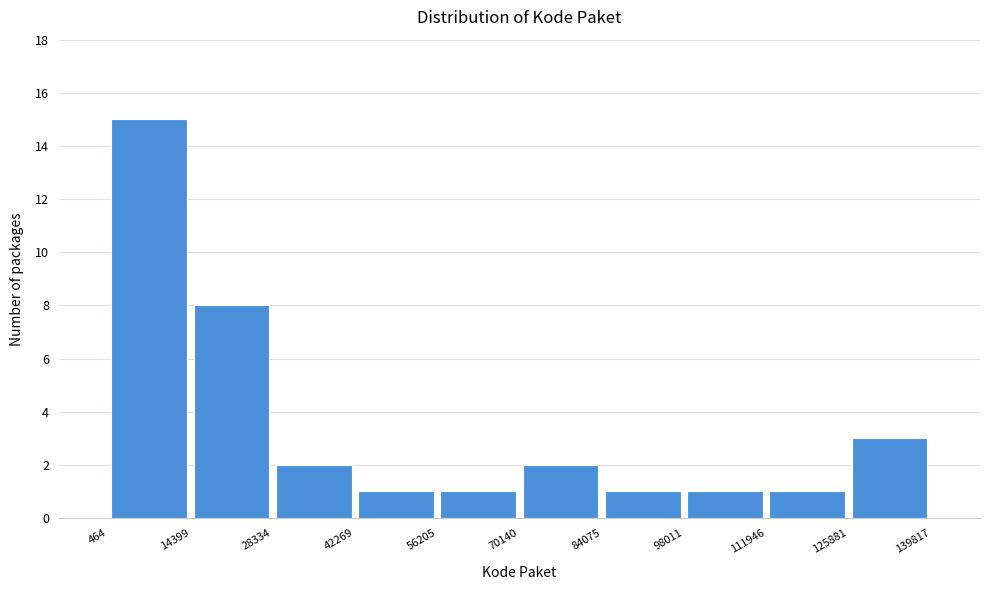

What is the height of the bar covering 111946 to 125881 on the x-axis? The values are not printed on the chart, so give them approximately, as read against the axis.

1